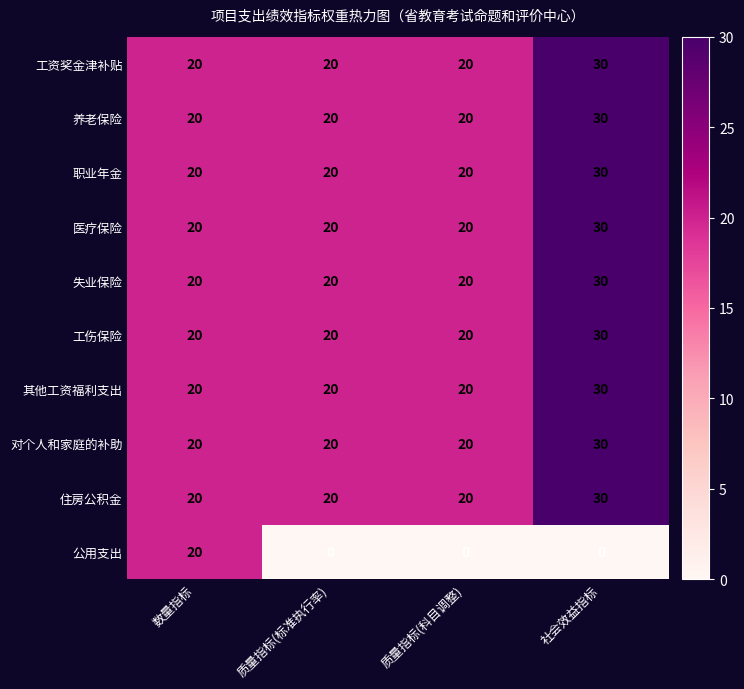

What is the difference between the maximum and minimum values in the 养老保险 series?

10